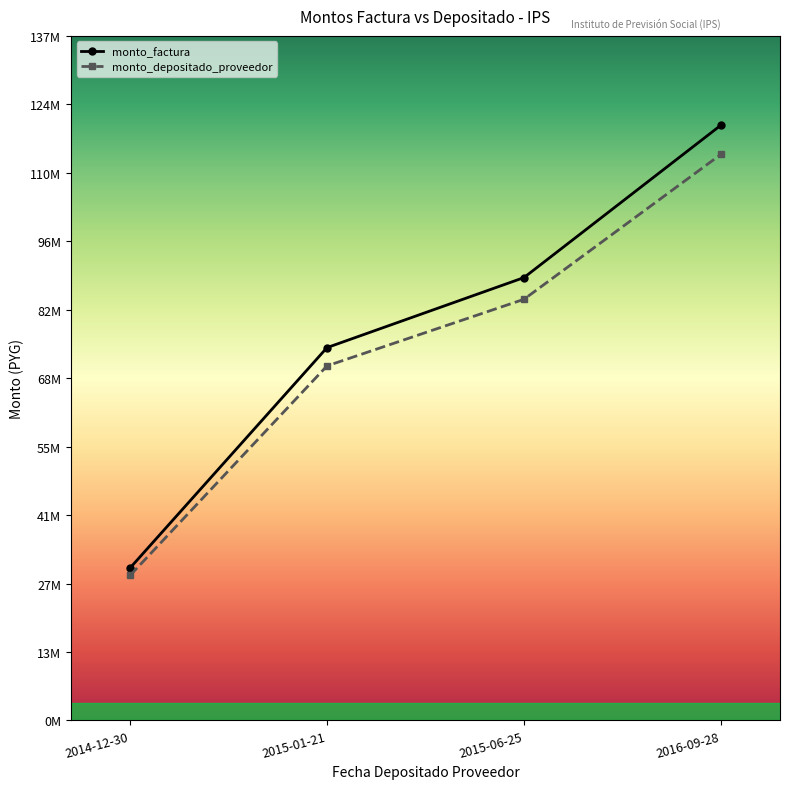

Reading right to left, list all the values displayed in this chart.

monto_factura: 119935000	89225000	75115000	30710000
monto_depositado_proveedor: 114056004	84851353	71432999	29204652